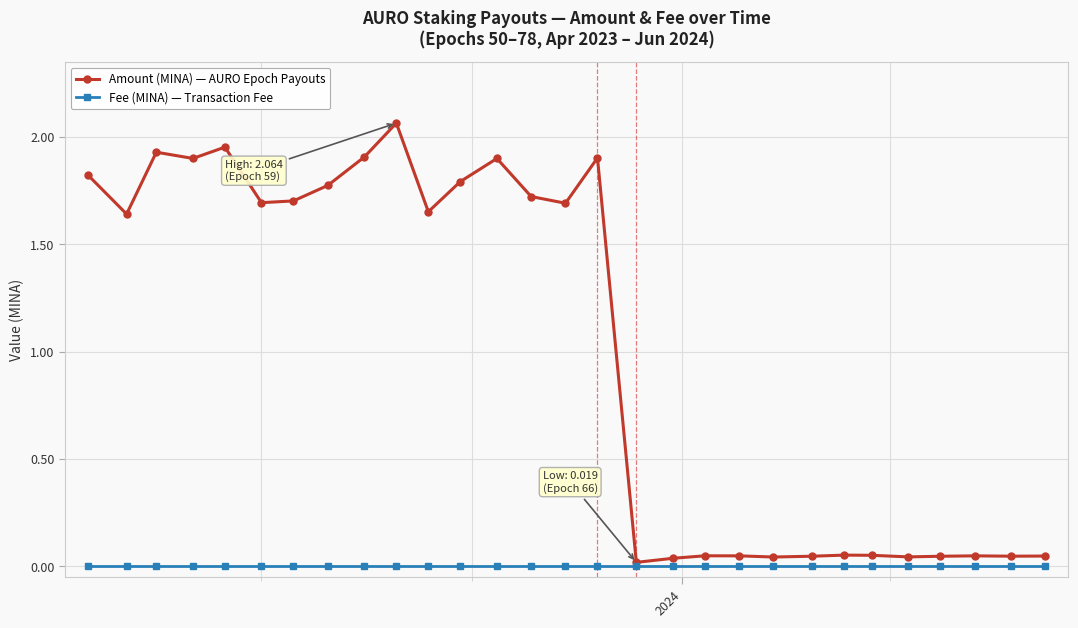

What is the sum of all Amount (MINA) — AURO Epoch Payouts values?

29.6